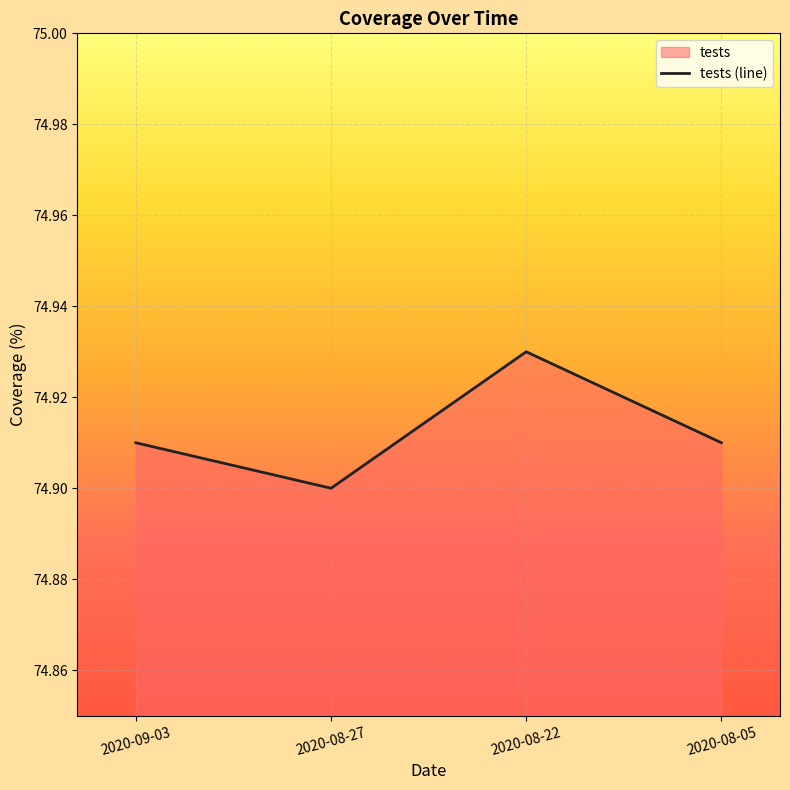

The chart shows a value of 117.0 at 2020-08-05. True or false?

False